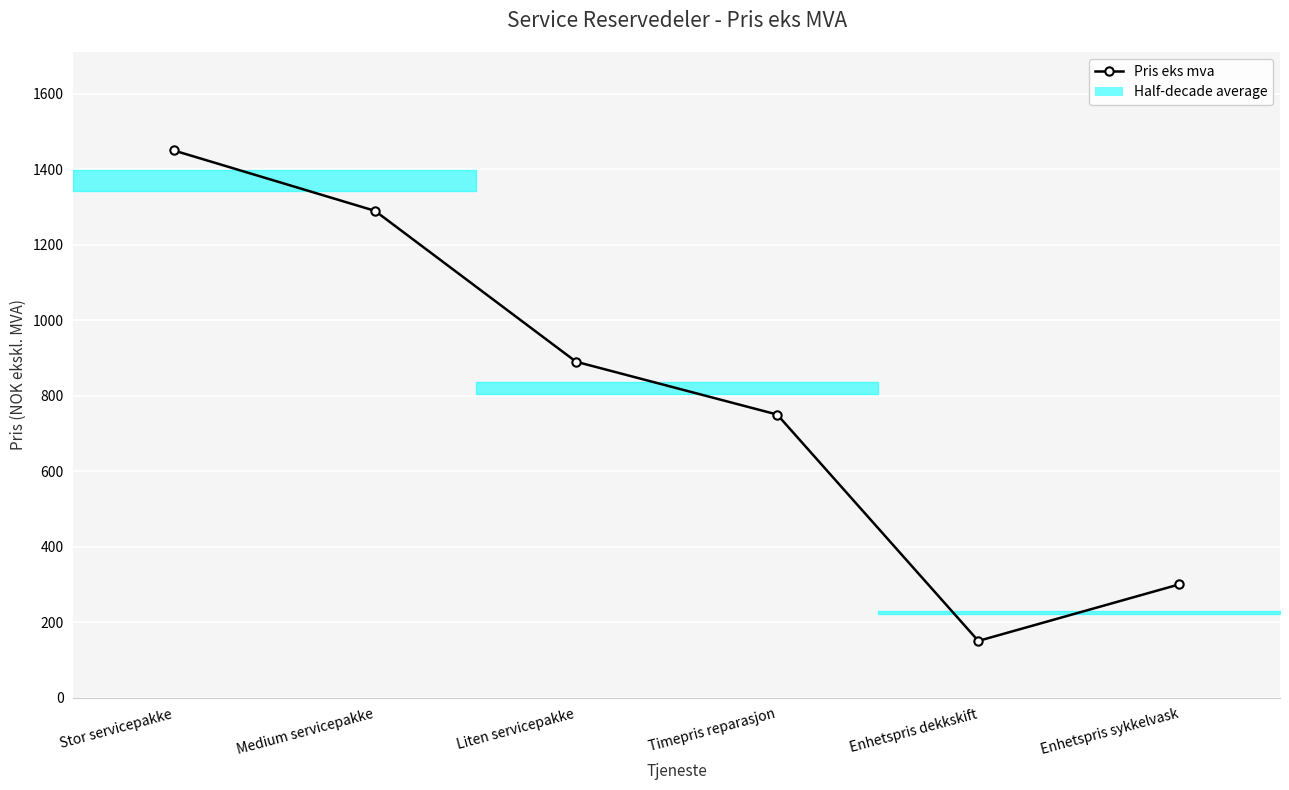

Reading right to left, extract all data points from this chart.

300	150	750	890	1290	1450